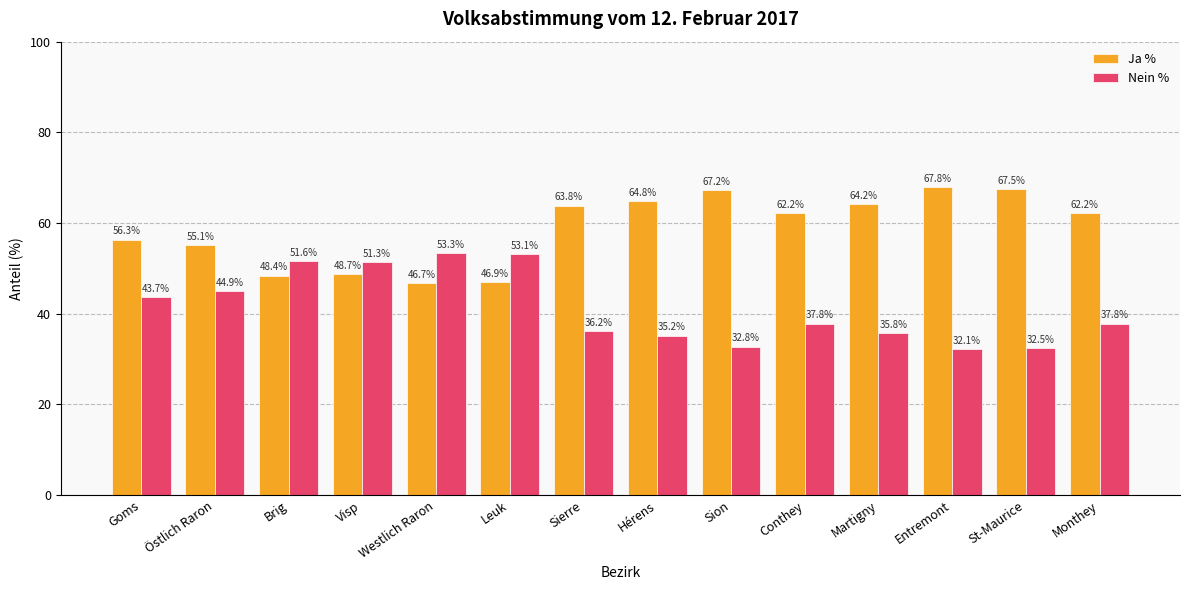

What is the approximate value of Ja % at Martigny?

64.2